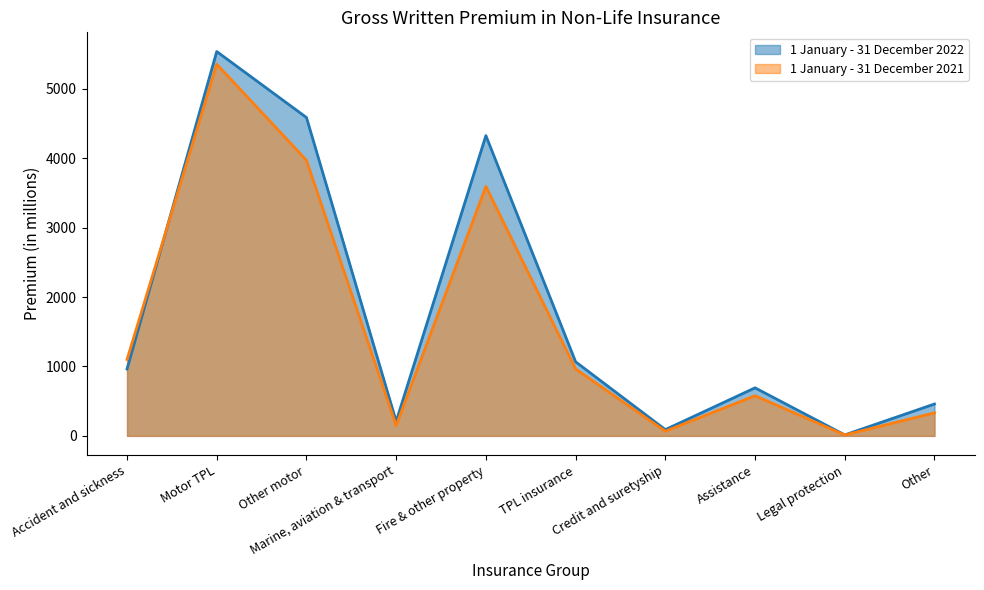

List the series in order of their overall mean, lowest first.

1 January - 31 December 2021, 1 January - 31 December 2022